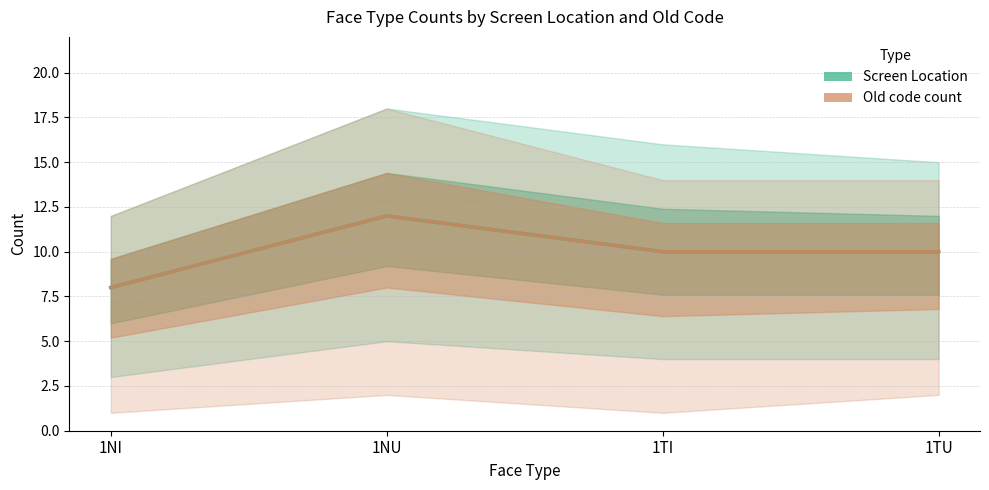

The value of Screen Location at 1TI is 15. True or false?

False